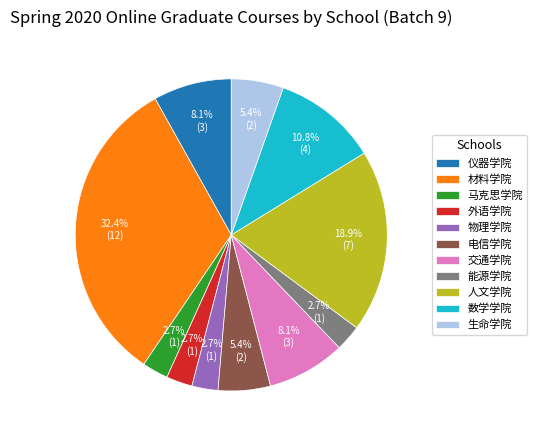

Is there any slice that represents more than half of the pie?

No